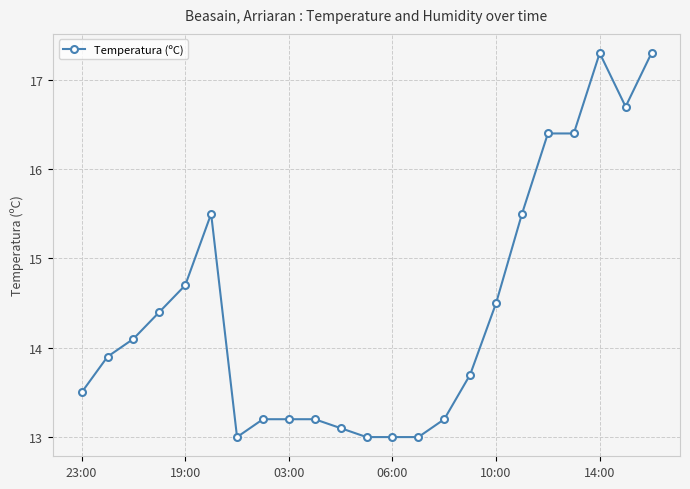

What is the difference between the maximum and second lowest values?

4.3